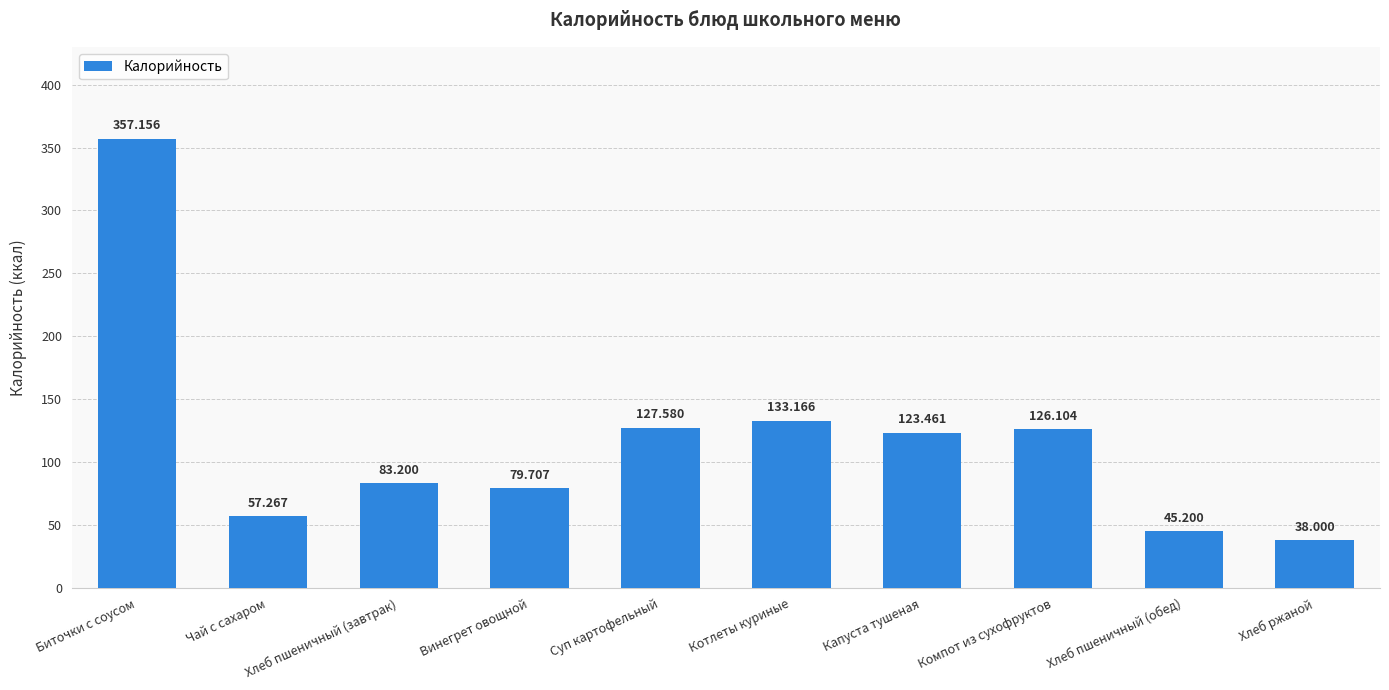

What is the minimum value shown in the chart?

38.0